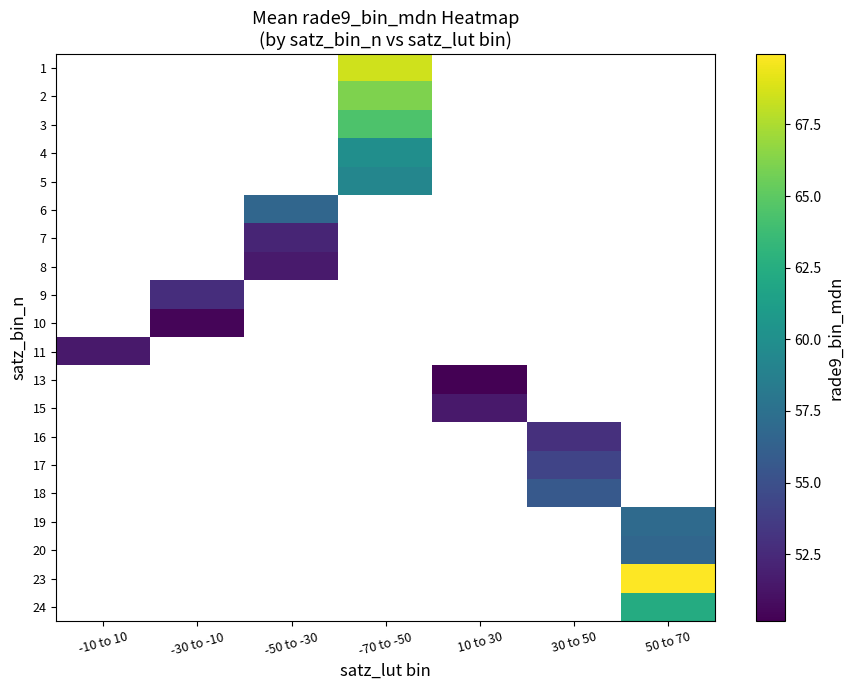

Is the value of 16 at -50 to -30 greater than the value of 6 at 50 to 70?

No